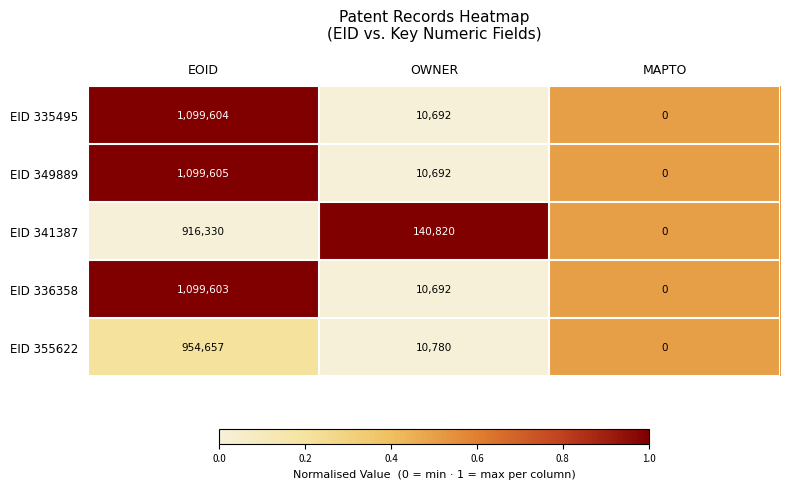

What is the difference between the EID 336358 values at MAPTO and EOID?

1099603